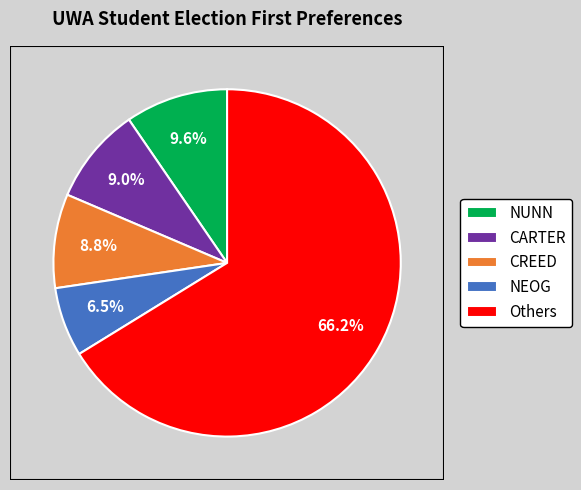

How many slices are in this pie chart?

5